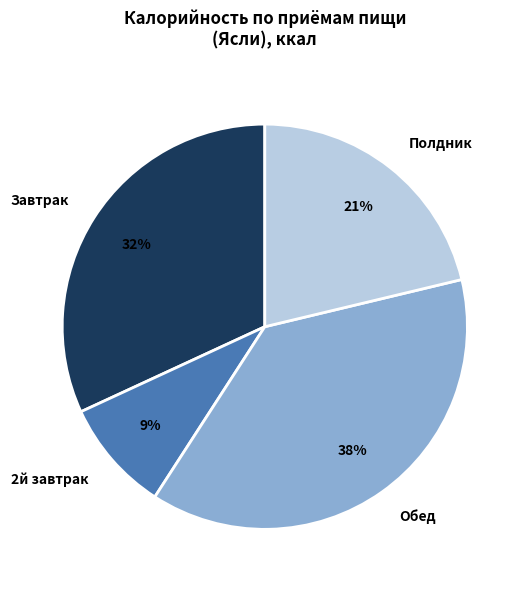

How many segments does this pie chart have?

4